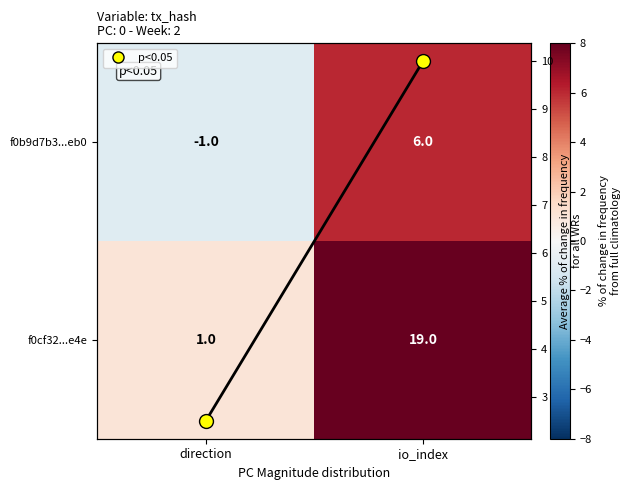

What is the greatest value displayed?

19.0